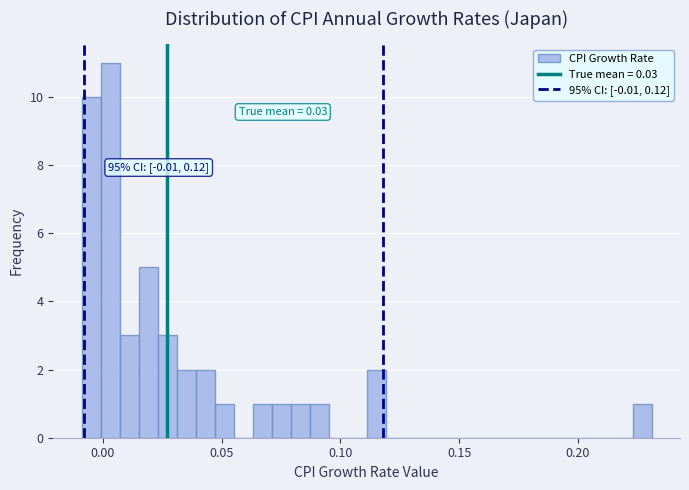

Read against the x-axis, roughly where is the centre of the tallest bar?

0.005